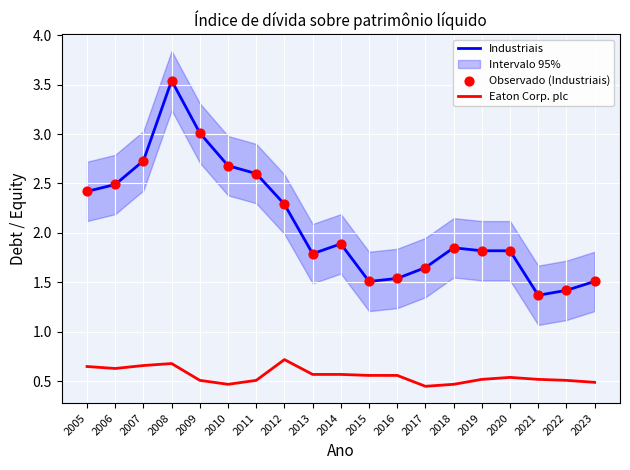

Which series reaches the minimum Y coordinate?

Eaton Corp. plc